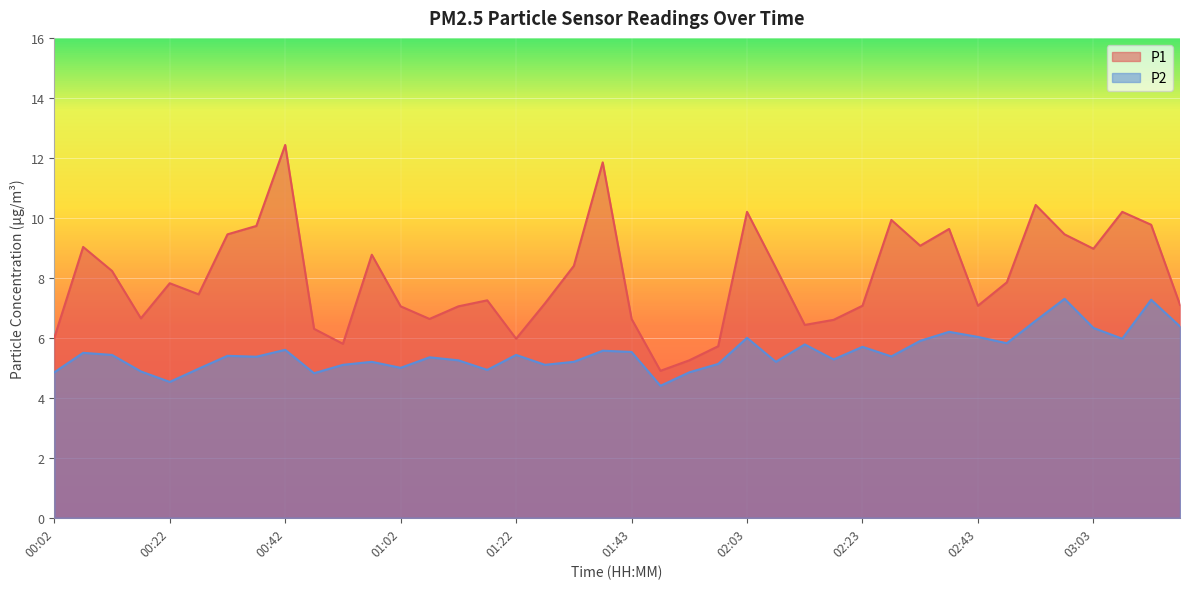

List the series in order of their overall mean, lowest first.

P2, P1